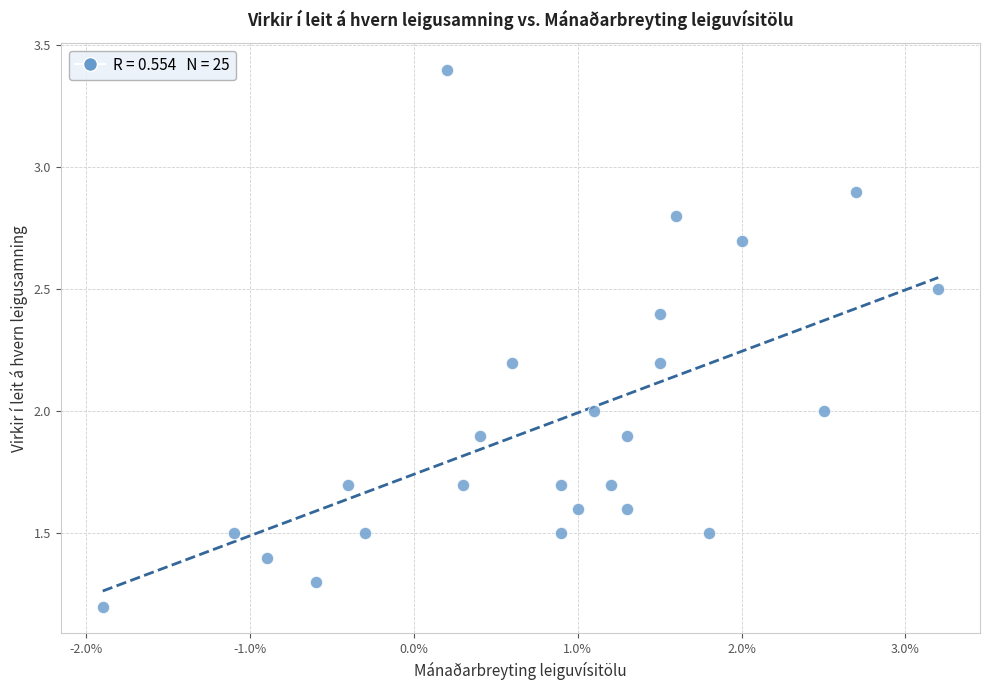

What is the range of Y values (max minus min)?

2.2